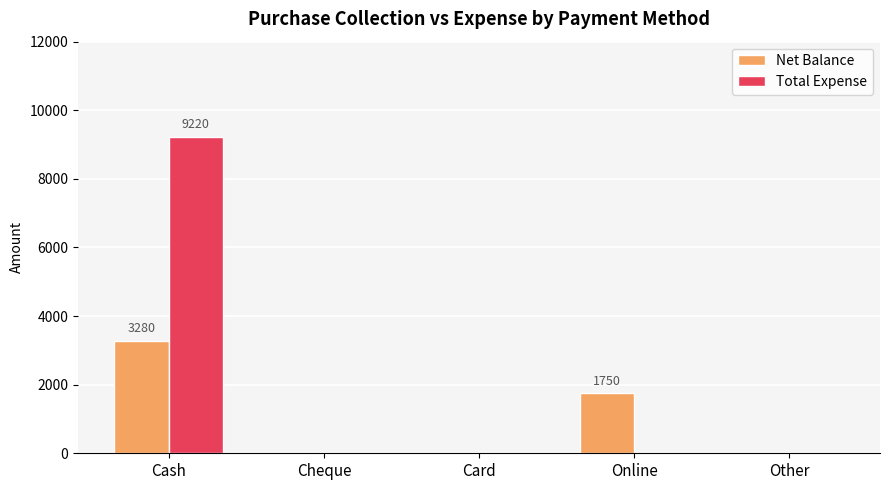

Is it true that Net Balance equals 0 at Other?

True